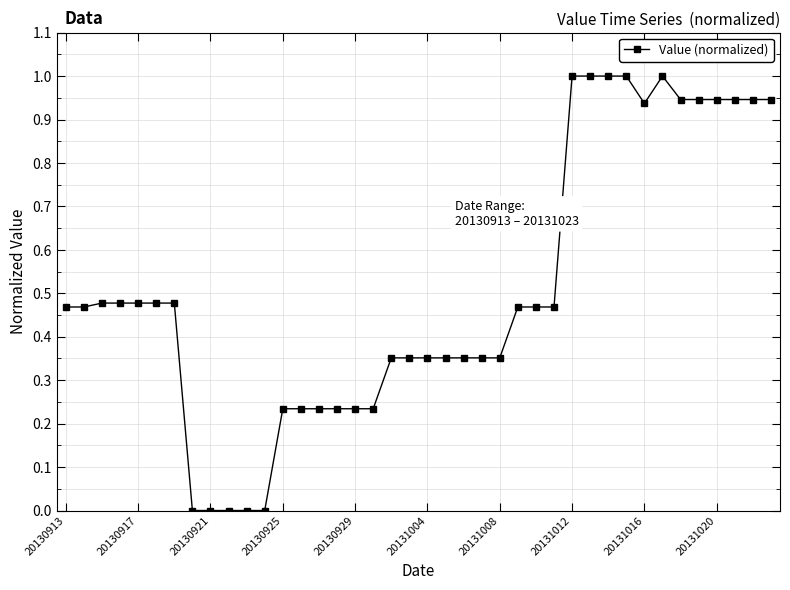

What is the sum of all values?

20.2